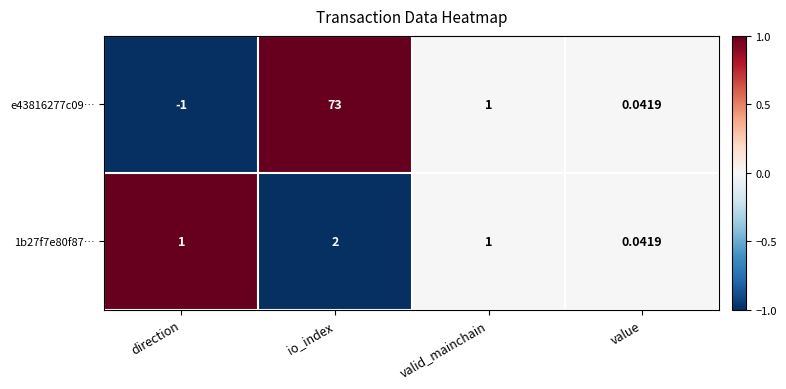

Is the value of 1b27f7e80f87… at io_index greater than the value of e43816277c09… at value?

Yes